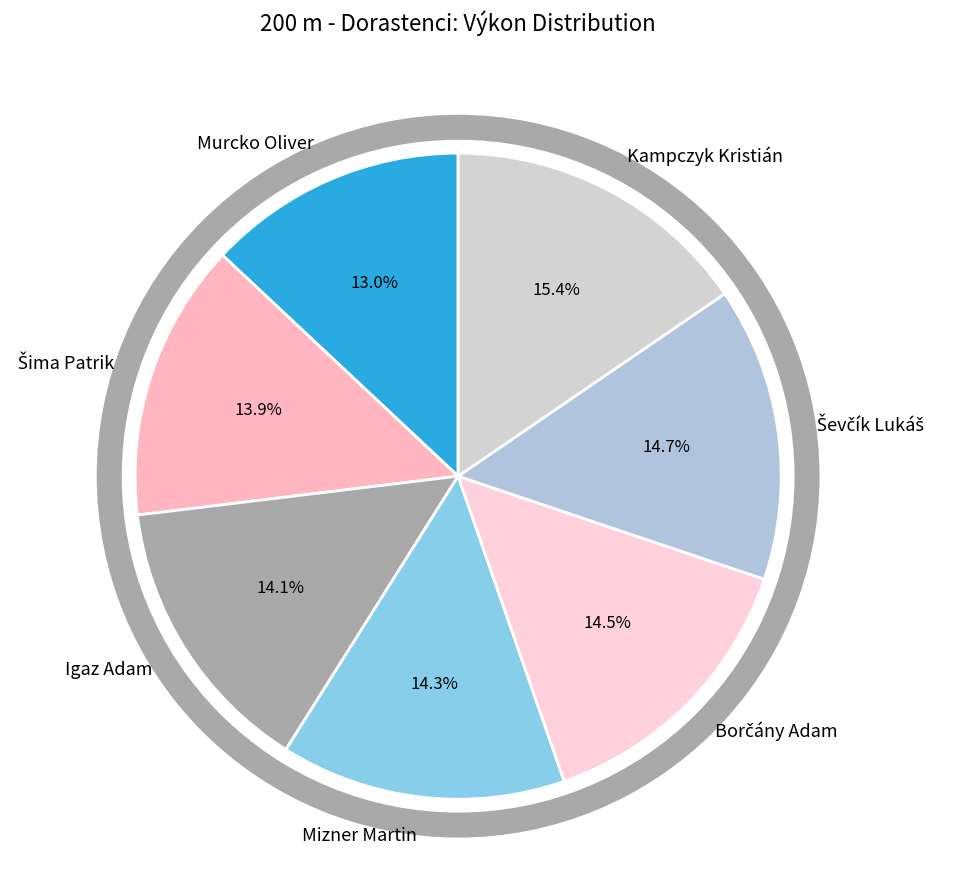

What percentage is the Mizner Martin slice, to the nearest percent?

14%